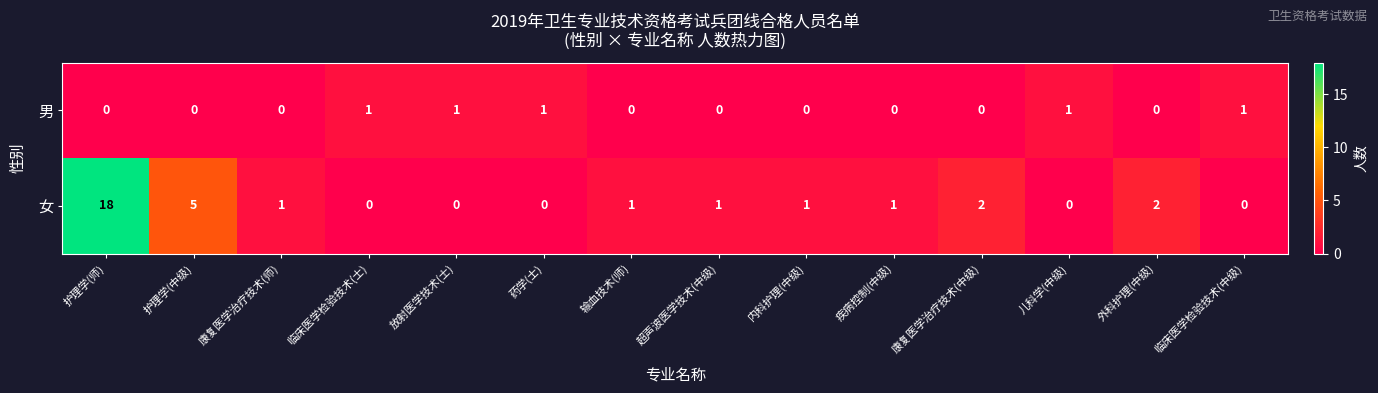

Reading left to right, what are all the values shown in this chart?

男: 护理学(师)=0	护理学(中级)=0	康复医学治疗技术(师)=0	临床医学检验技术(士)=1	放射医学技术(士)=1	药学(士)=1	输血技术(师)=0	超声波医学技术(中级)=0	内科护理(中级)=0	疾病控制(中级)=0	康复医学治疗技术(中级)=0	儿科学(中级)=1	外科护理(中级)=0	临床医学检验技术(中级)=1
女: 护理学(师)=18	护理学(中级)=5	康复医学治疗技术(师)=1	临床医学检验技术(士)=0	放射医学技术(士)=0	药学(士)=0	输血技术(师)=1	超声波医学技术(中级)=1	内科护理(中级)=1	疾病控制(中级)=1	康复医学治疗技术(中级)=2	儿科学(中级)=0	外科护理(中级)=2	临床医学检验技术(中级)=0